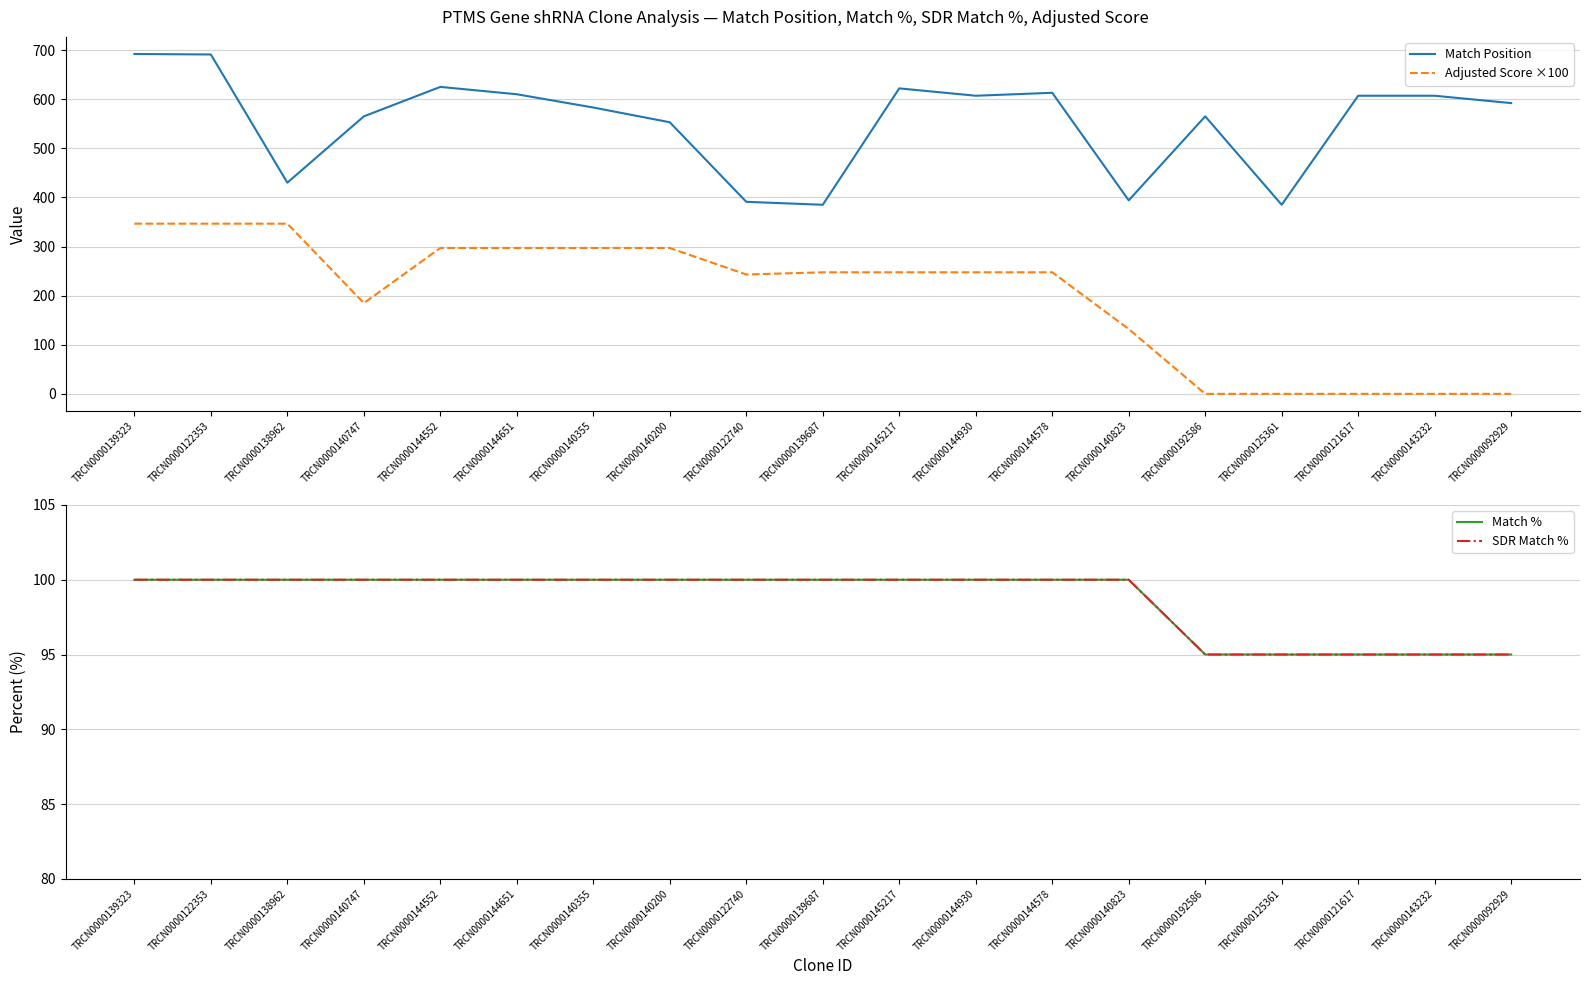

What is the label of the 15th point from the left?

TRCN0000192586